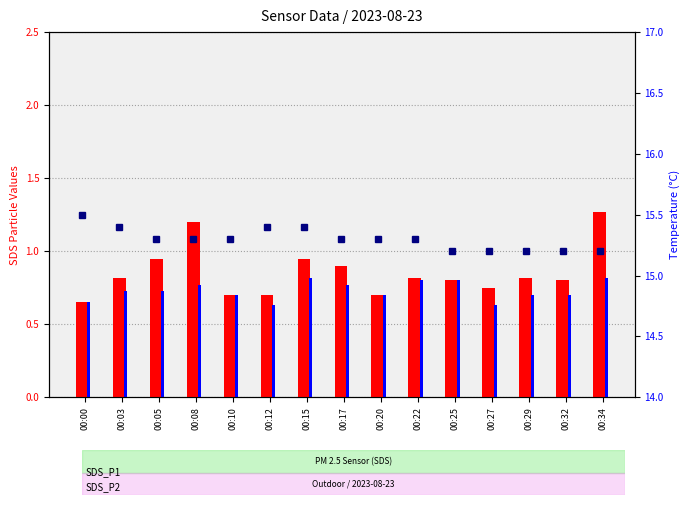

At which label does SDS_P2 reach its minimum?

00:12